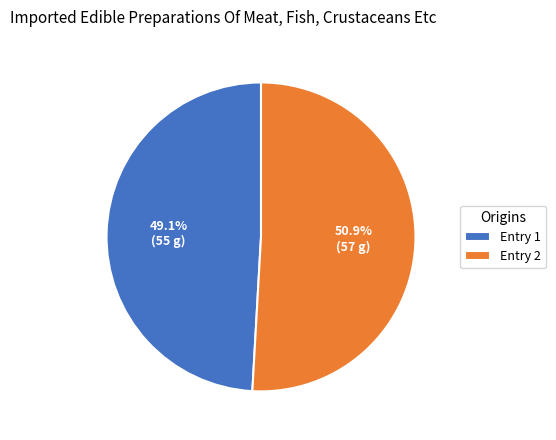

Which category has the biggest portion of the pie?

Entry 2